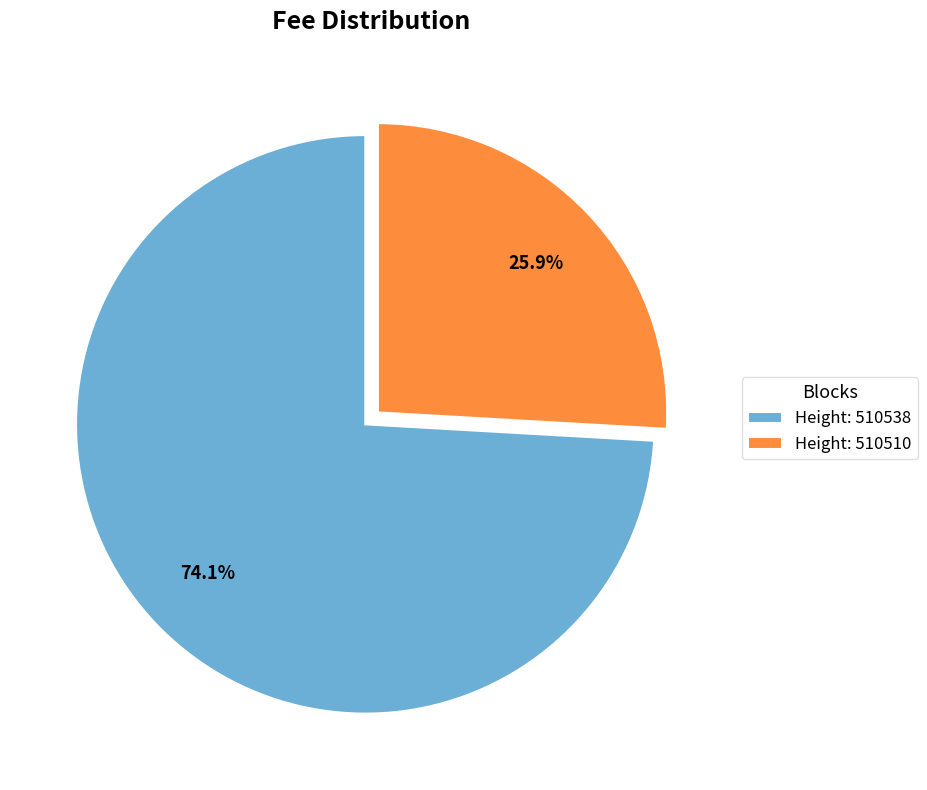

What is the largest slice in the pie chart?

Height: 510538